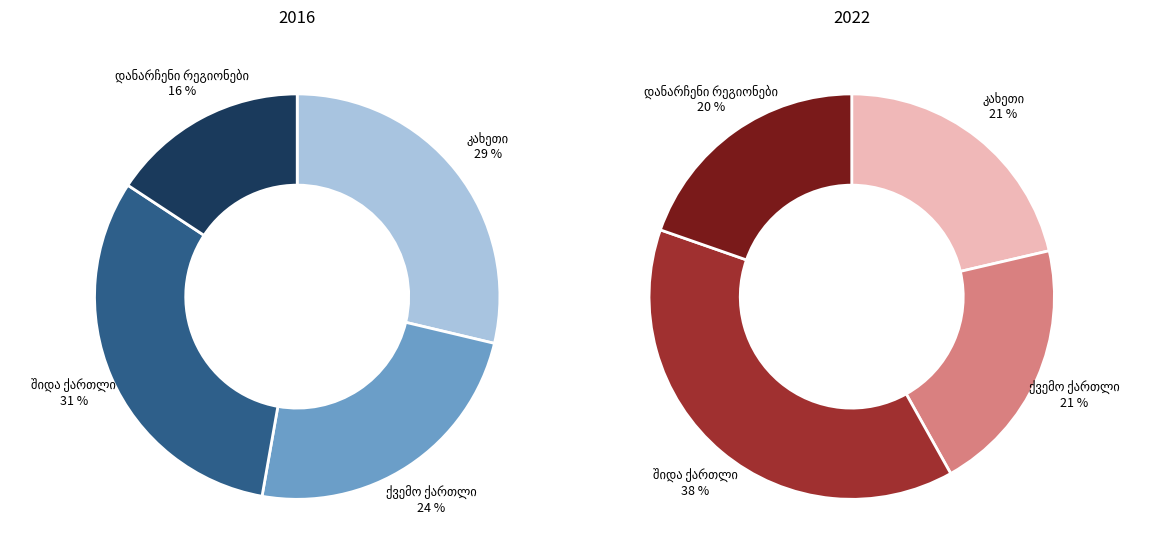

Count the number of slices in the pie.

4